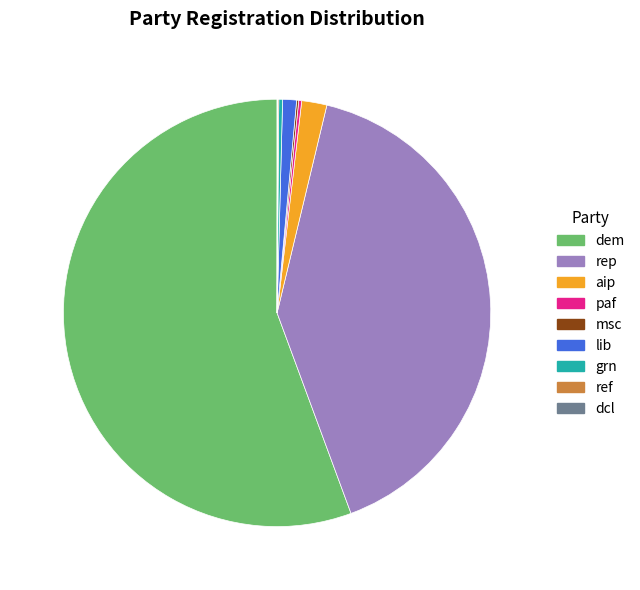

Which category has the biggest portion of the pie?

dem